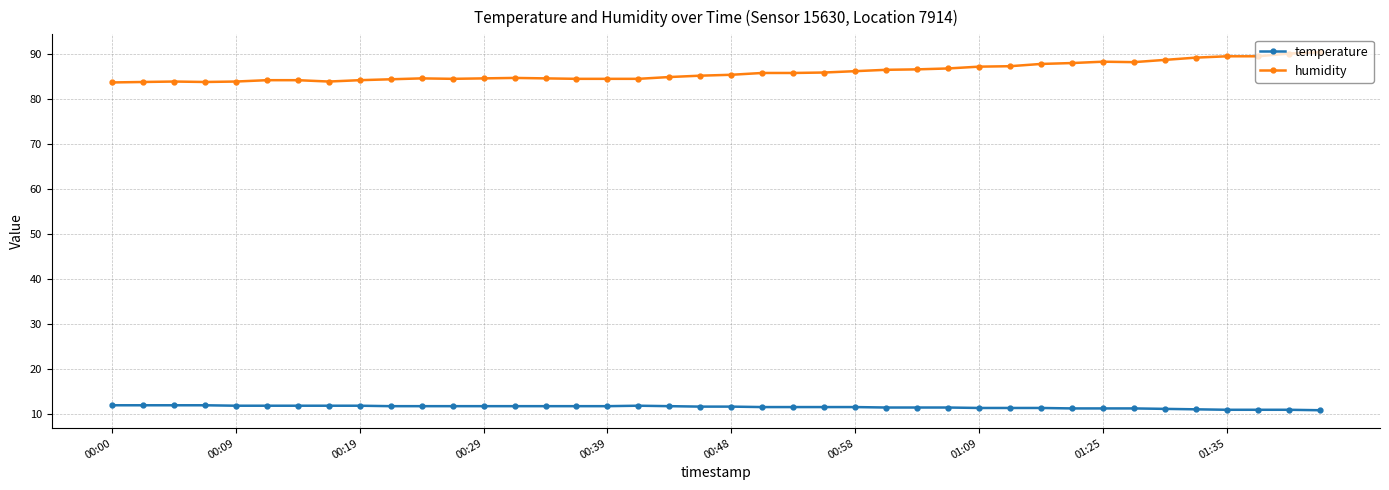

What is the maximum value shown in the chart?

90.3